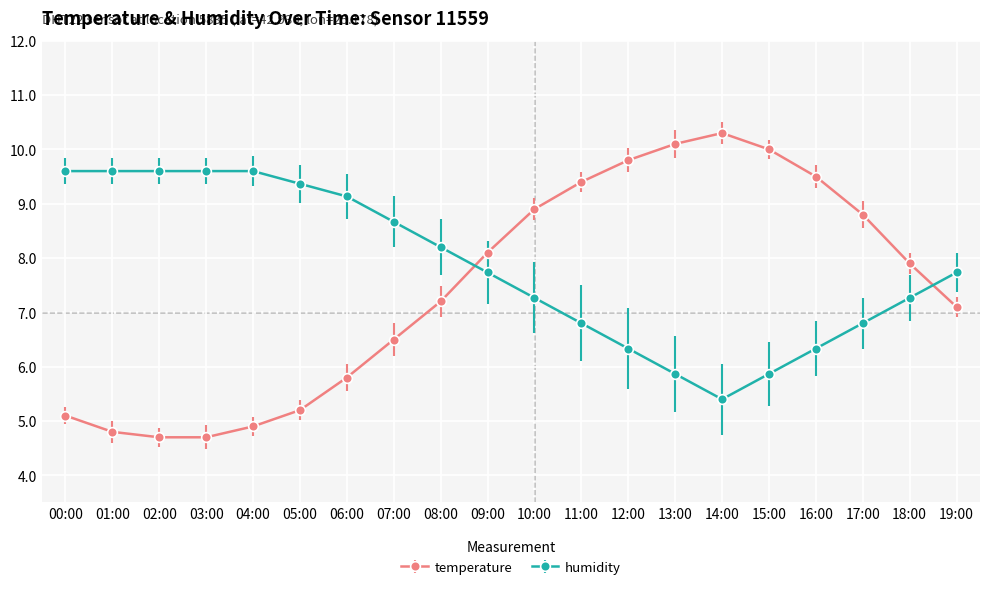

What is the label of the 2nd point from the left?

01:00